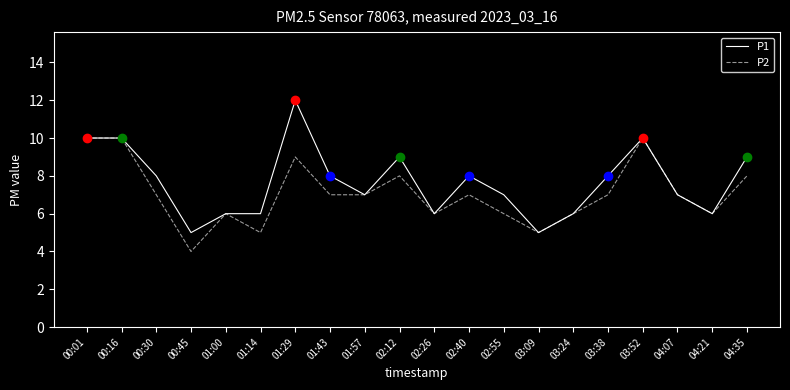

What value does the P2 series have at 01:57?

7